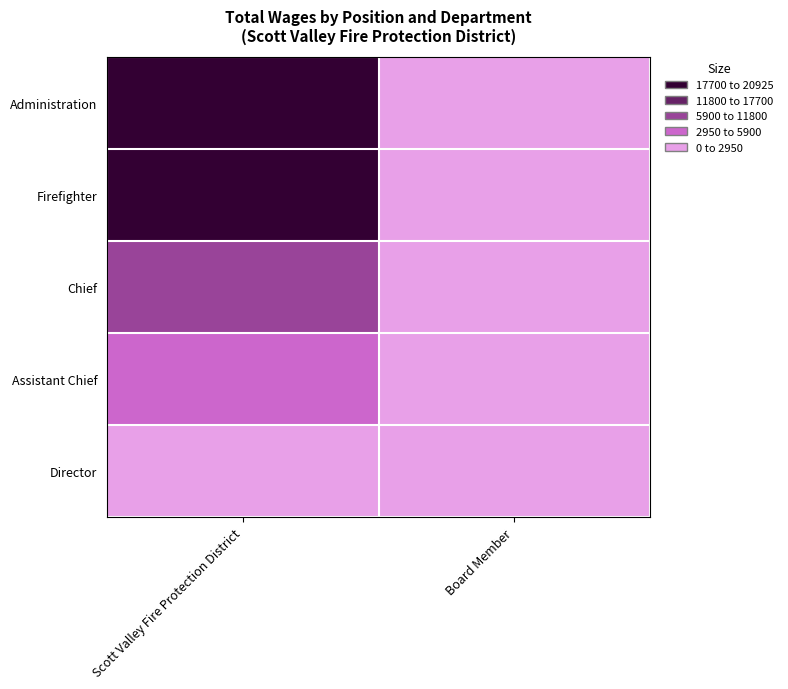

Count the number of categories in the chart.

2